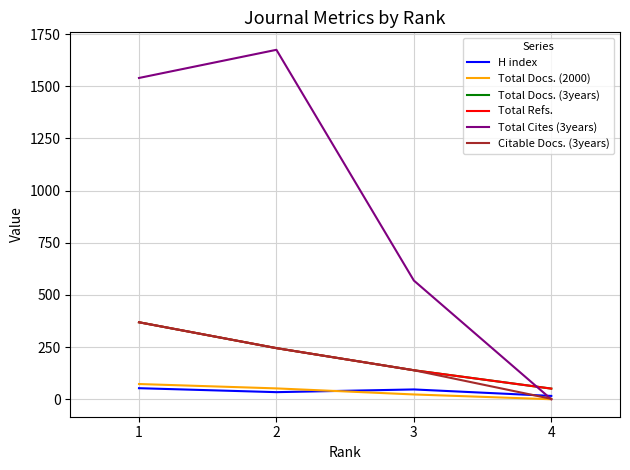

Is this an area chart (filled region under the line)?

No